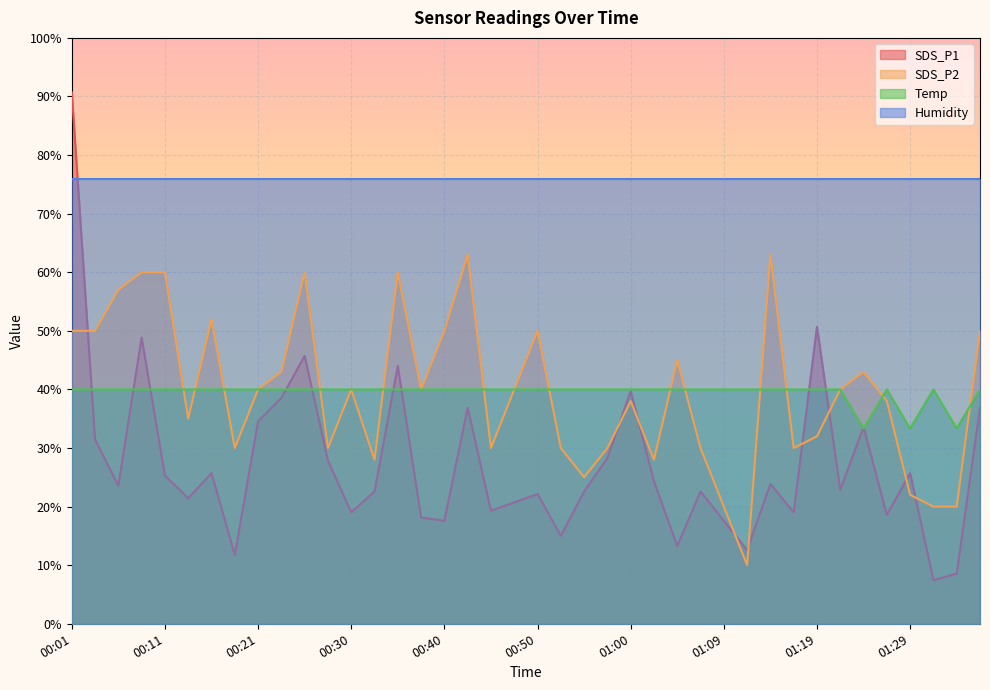

At which category does the chart reach its peak across all series?

00:01